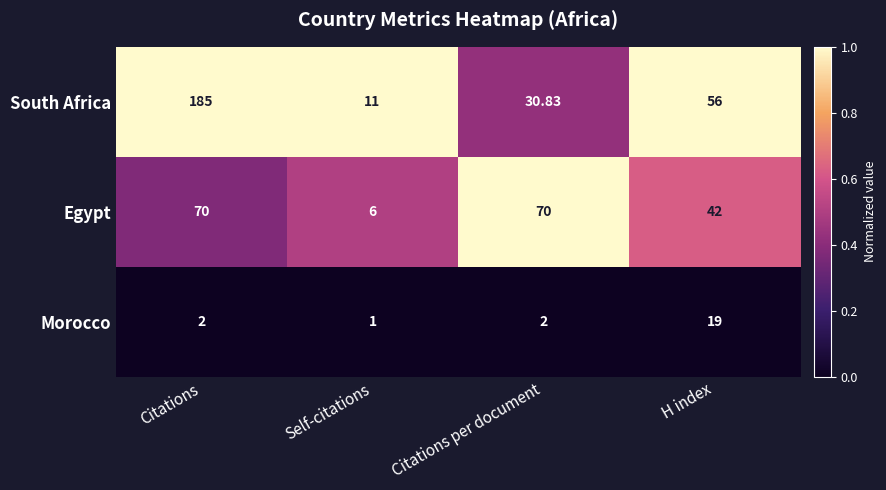

Rank the series by their average value, from highest to lowest.

South Africa, Egypt, Morocco